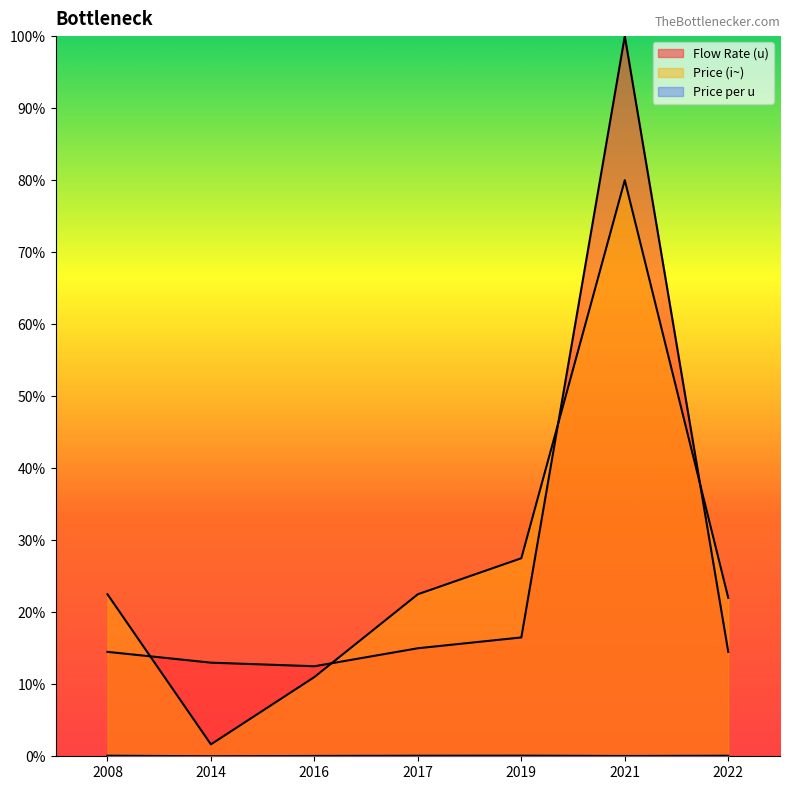

What are all the series names shown in the legend?

Flow Rate (u), Price (i~), Price per u